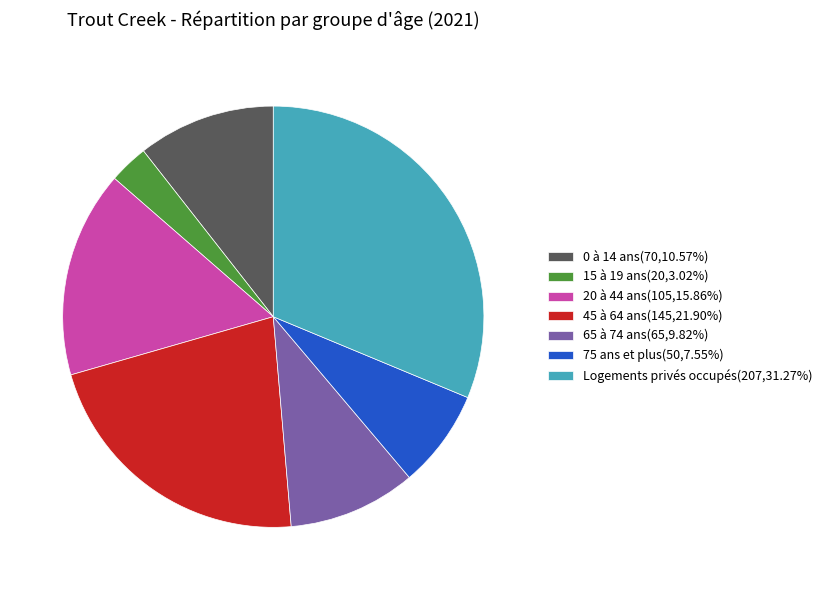

Approximately how many times larger is the value at 15 à 19 ans(20,3.02%) compared to 75 ans et plus(50,7.55%)?

0.4